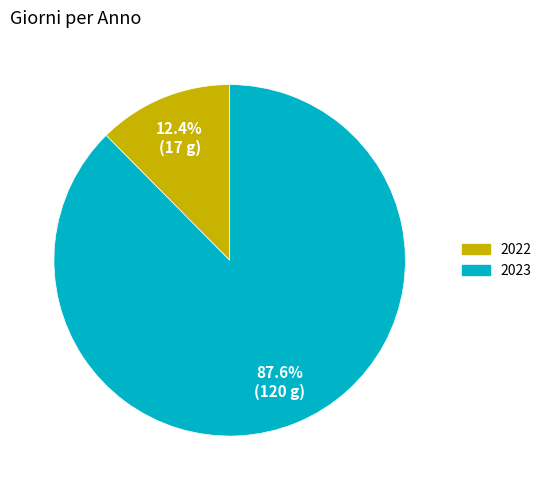

To the nearest percent, what is the combined percentage of 2023 and 2022?

100%